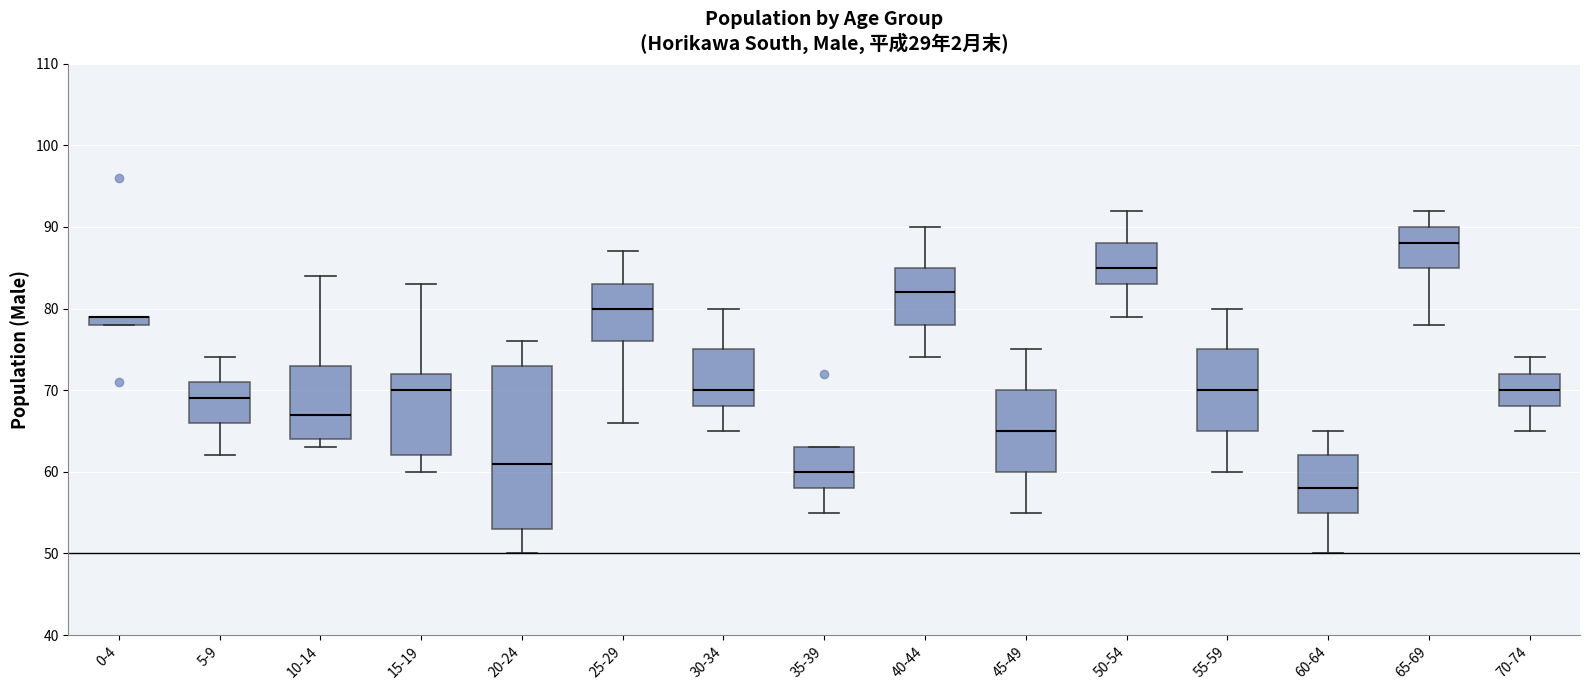

Where does the median line of the box for 25-29 sit on the y-axis? The values are not printed on the chart, so give them approximately, as read against the axis.

80